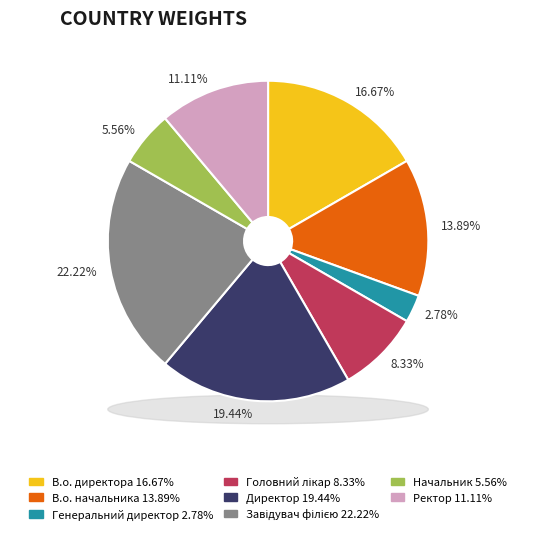

Is it true that В.о. директора is 17% of the pie?

True